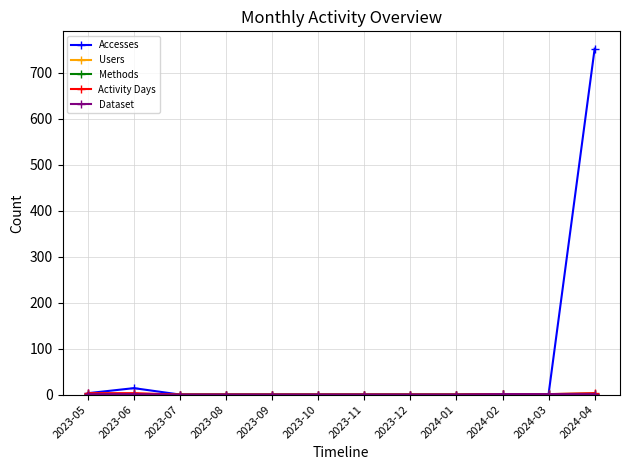

Which series has the largest total across all categories?

Accesses